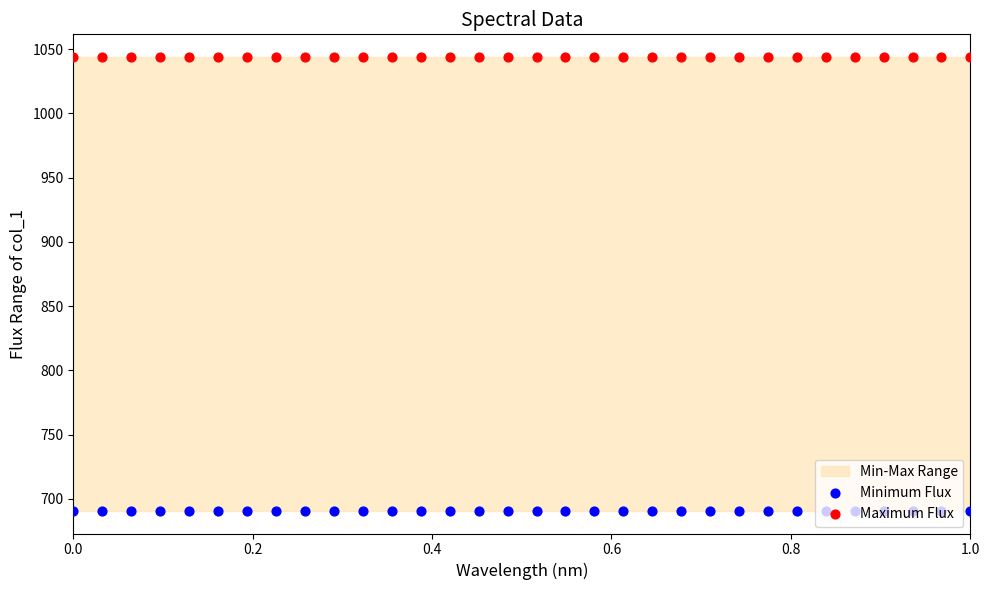

At how many categories does at least one series exceed 944?

32